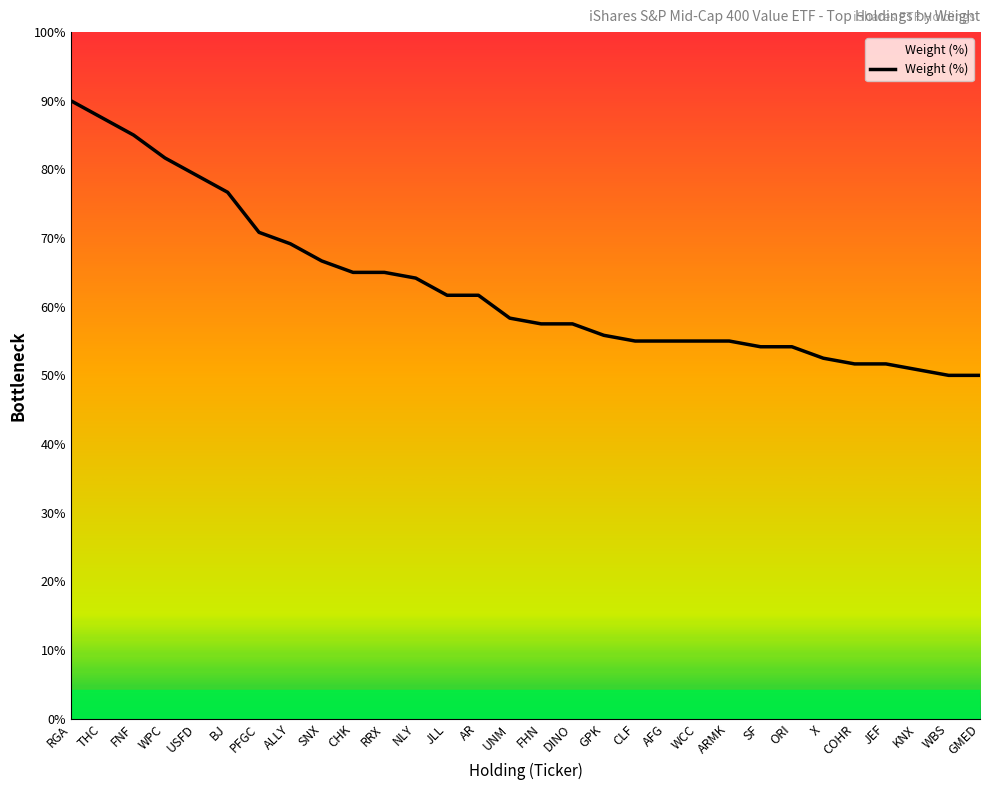

Does the chart display data point markers on the line(s)?

No